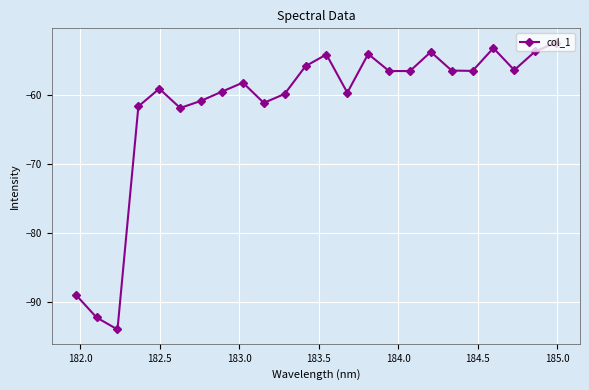

How many interior local peaks (higher than both neighbors) does the data have?

6